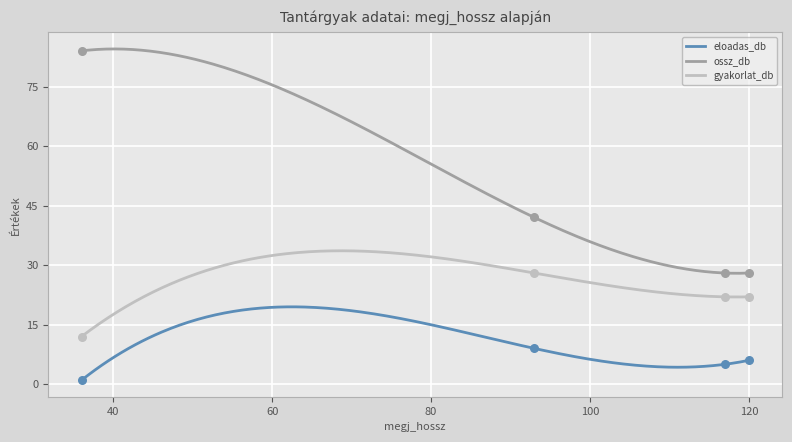

Which series reaches the maximum Y coordinate?

ossz_db